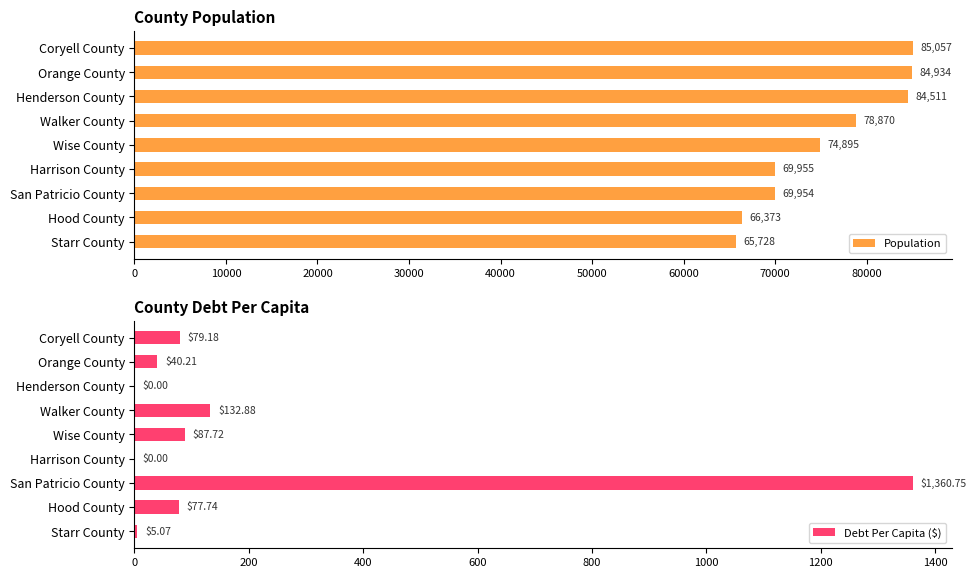

The Population series shows 65728 at Starr County. True or false?

True